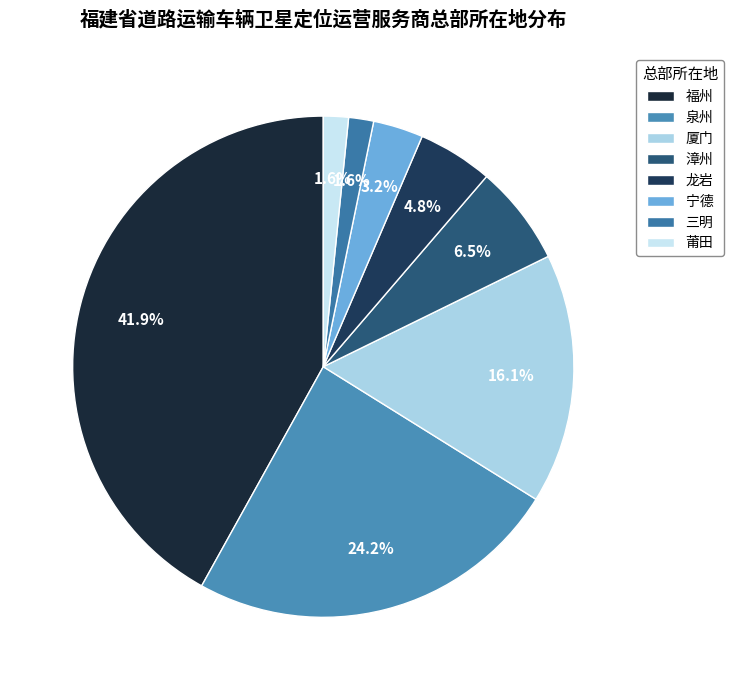

To the nearest percent, what is the combined percentage of 三明 and 福州?

44%